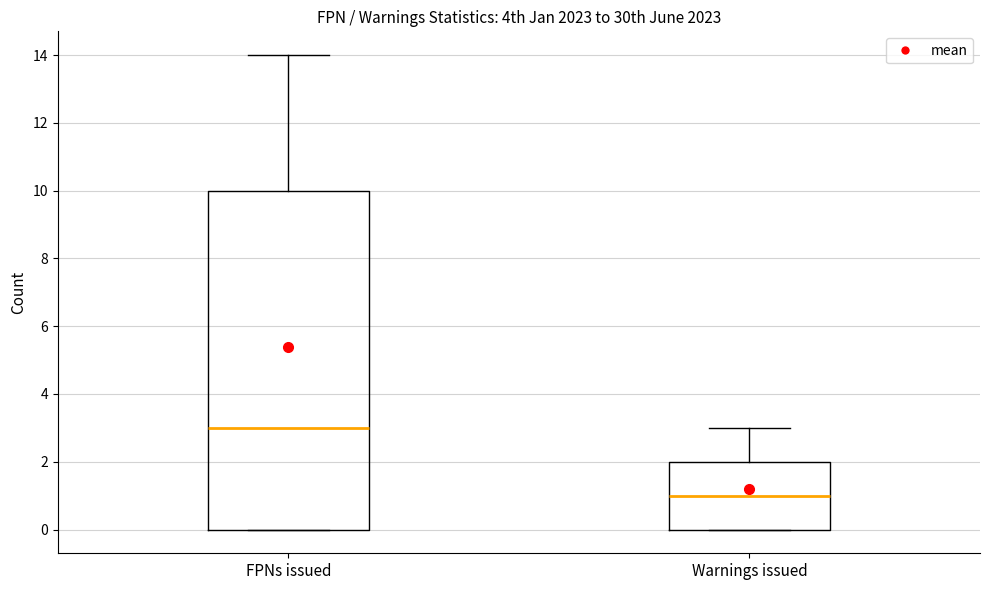

Which box is the tallest, from its lower edge to its upper edge?

FPNs issued